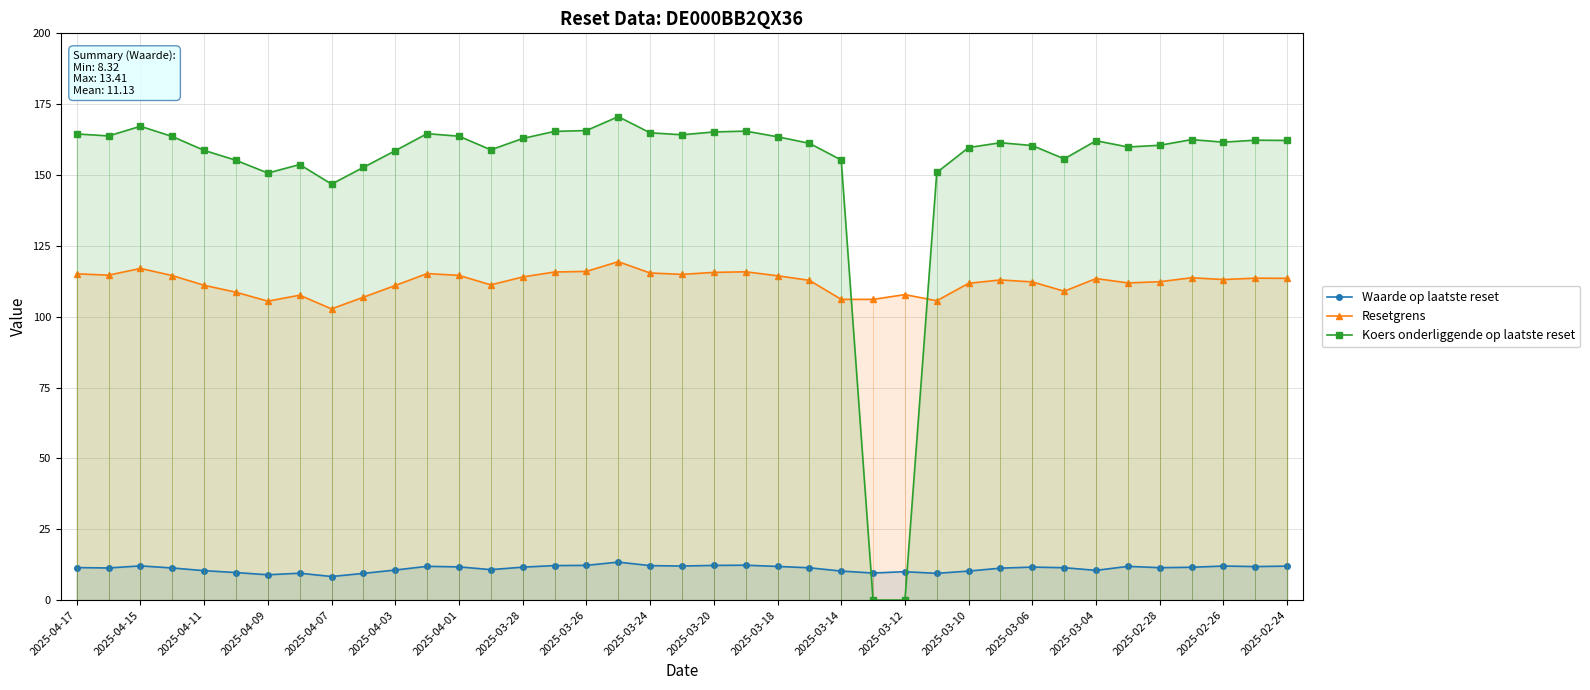

What is the difference between the highest and lowest values at 33?

148.0